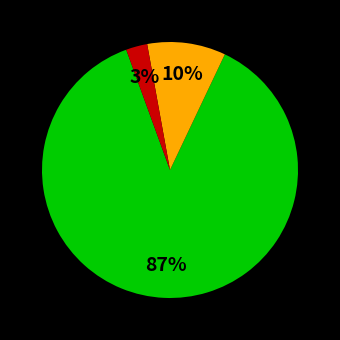

Does any single category account for the majority?

Yes